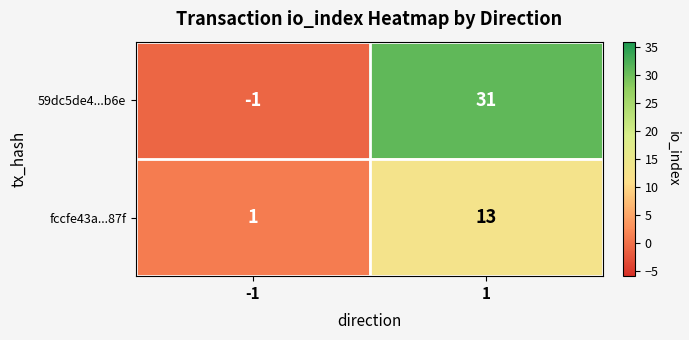

What is the minimum value shown in the chart?

-1